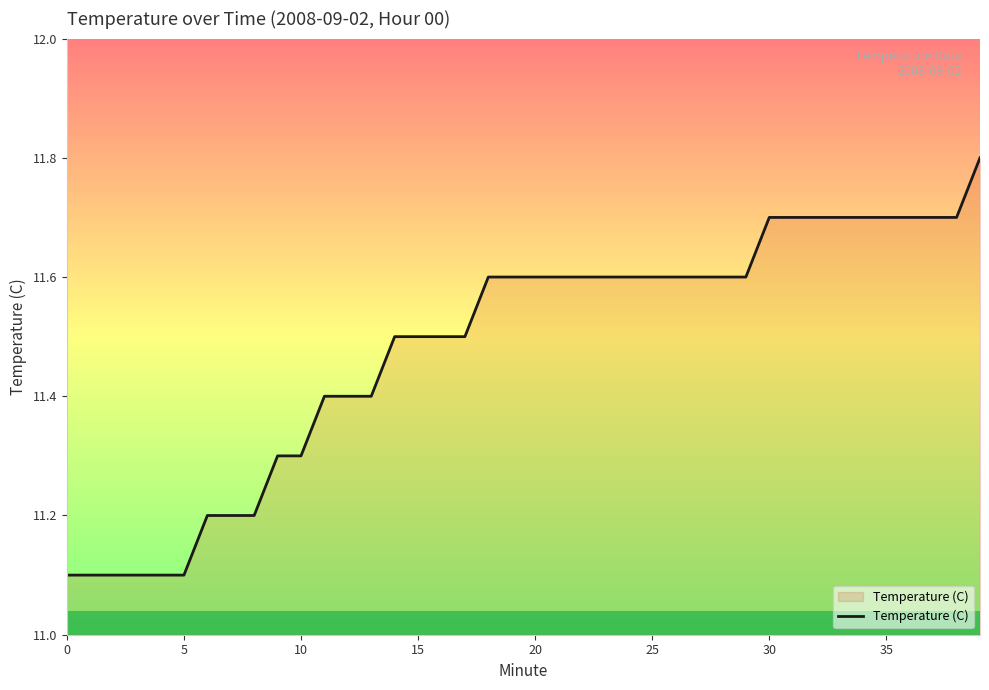

What is the greatest value displayed?

11.8